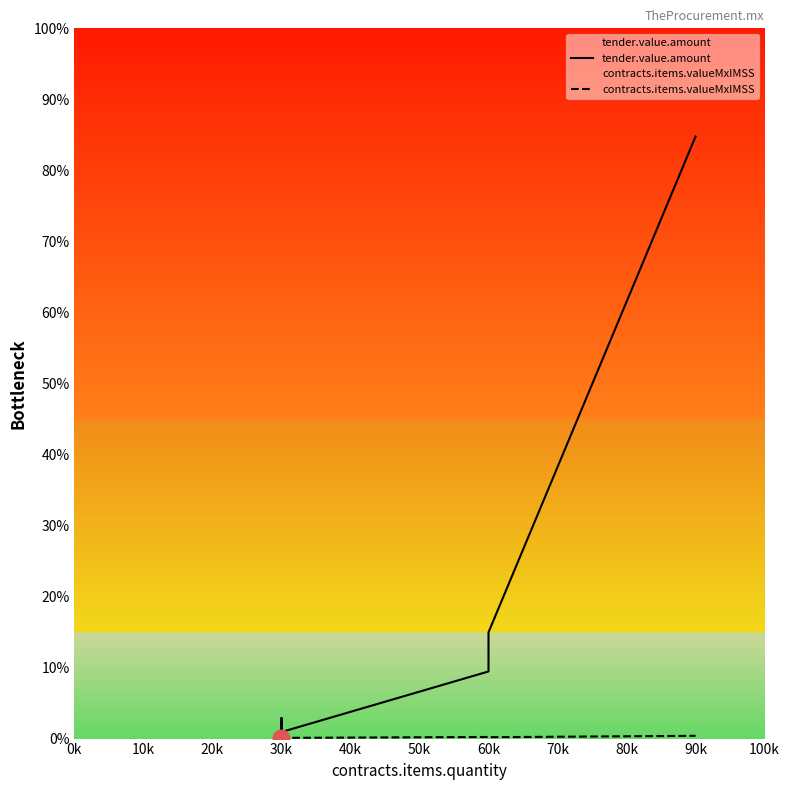

At how many categories does at least one series exceed 579943?

1